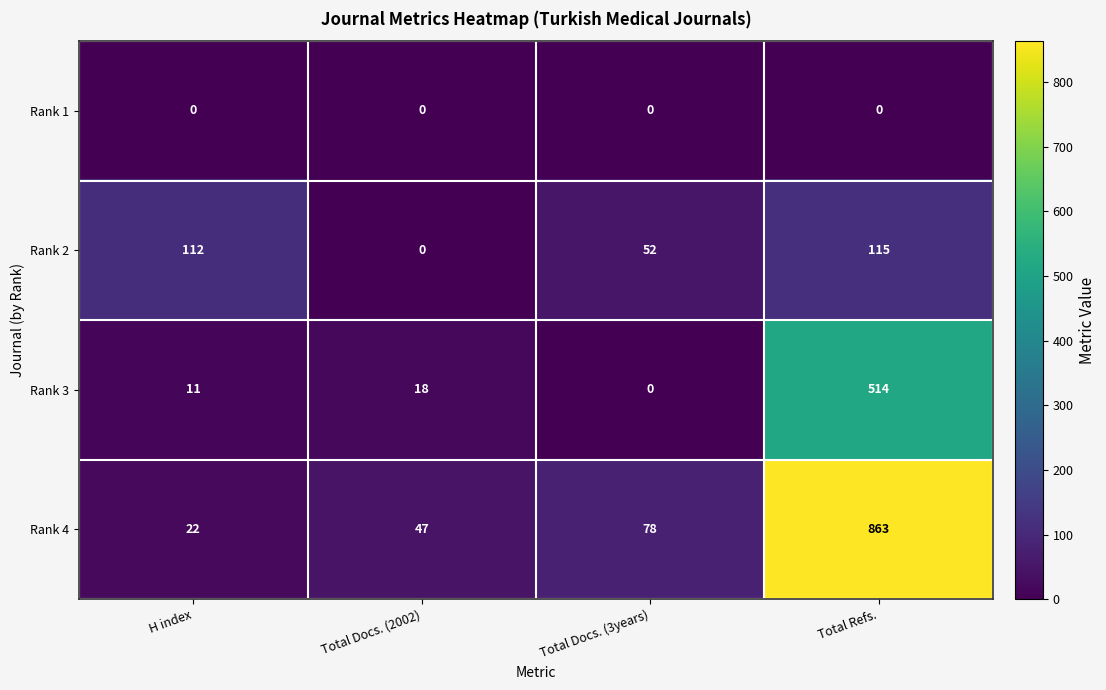

What is the approximate value of Rank 4 at H index, to the nearest 10?

20